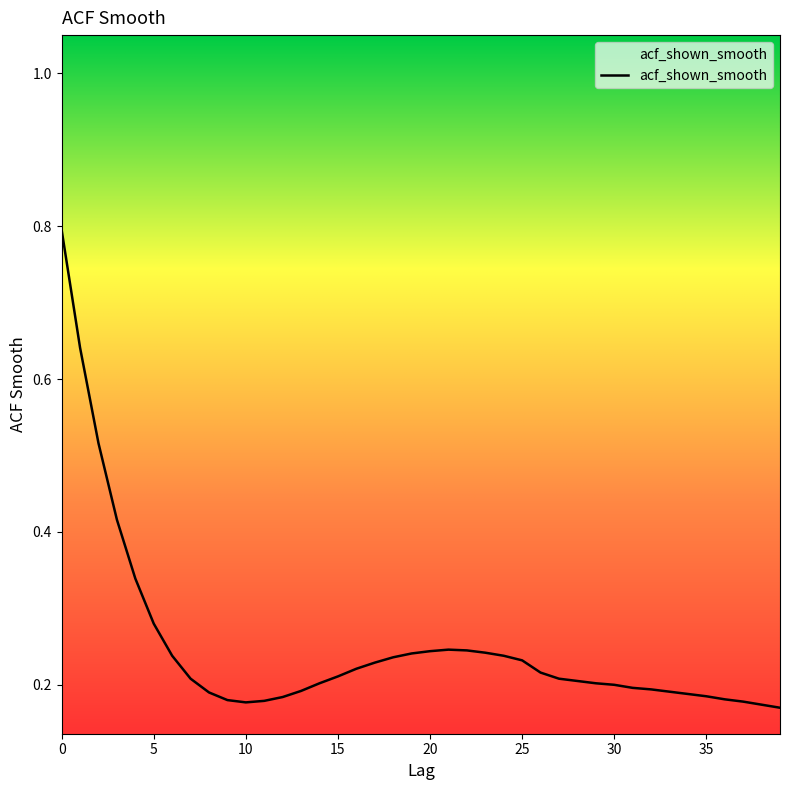

What is the greatest value displayed?

0.8